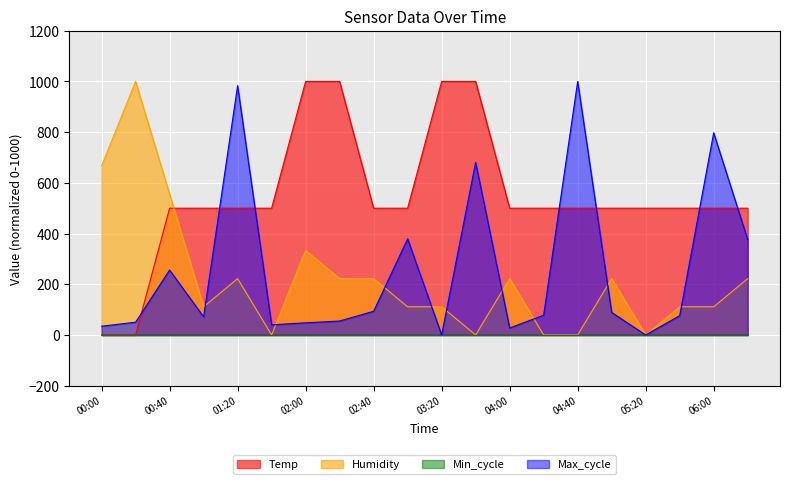

Where is Max_cycle nearest to the value 500?

03:00